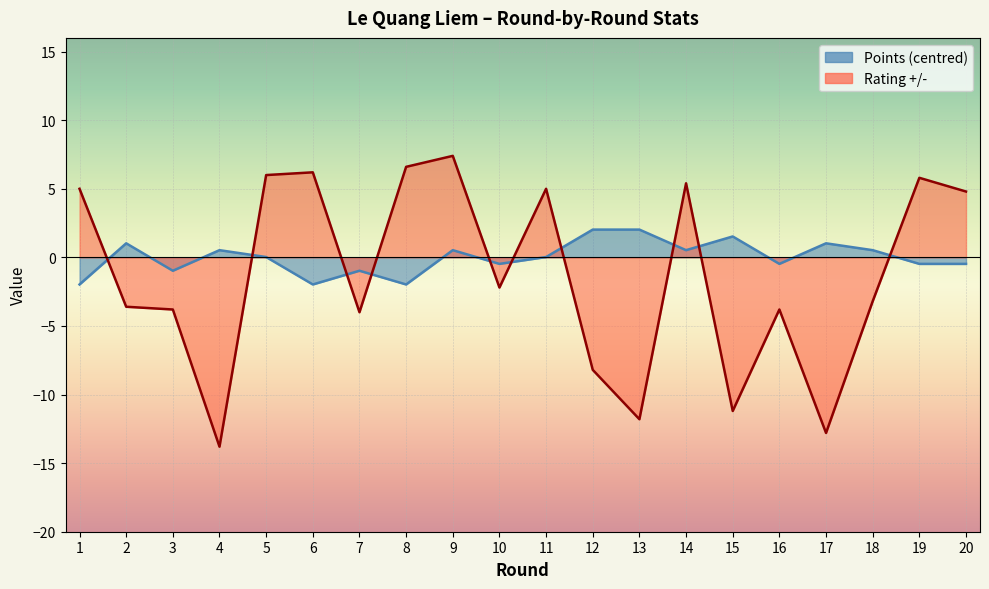

How many values in Points are above zero?

11